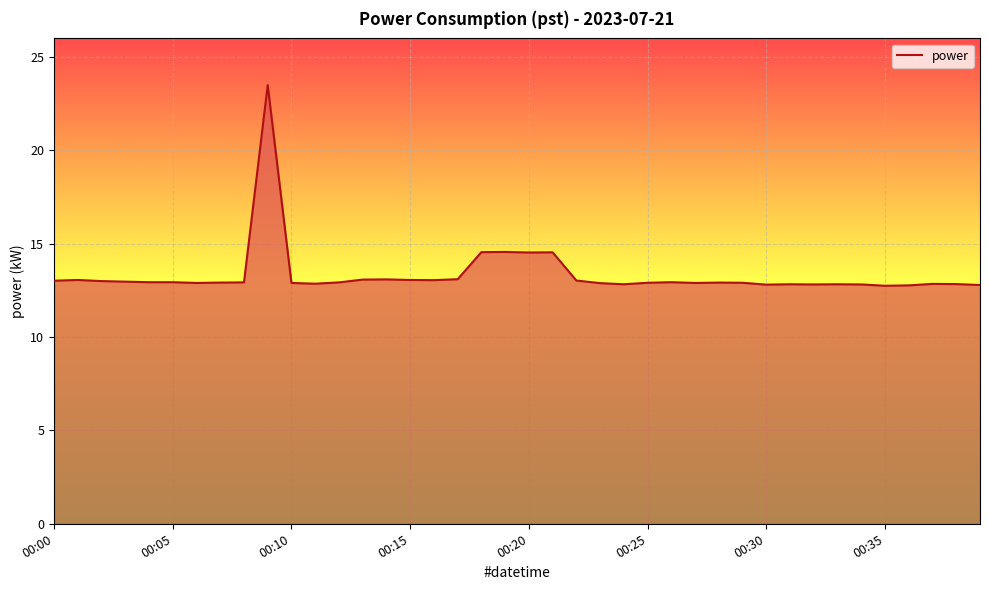

What is the maximum value shown in the chart?

23.5